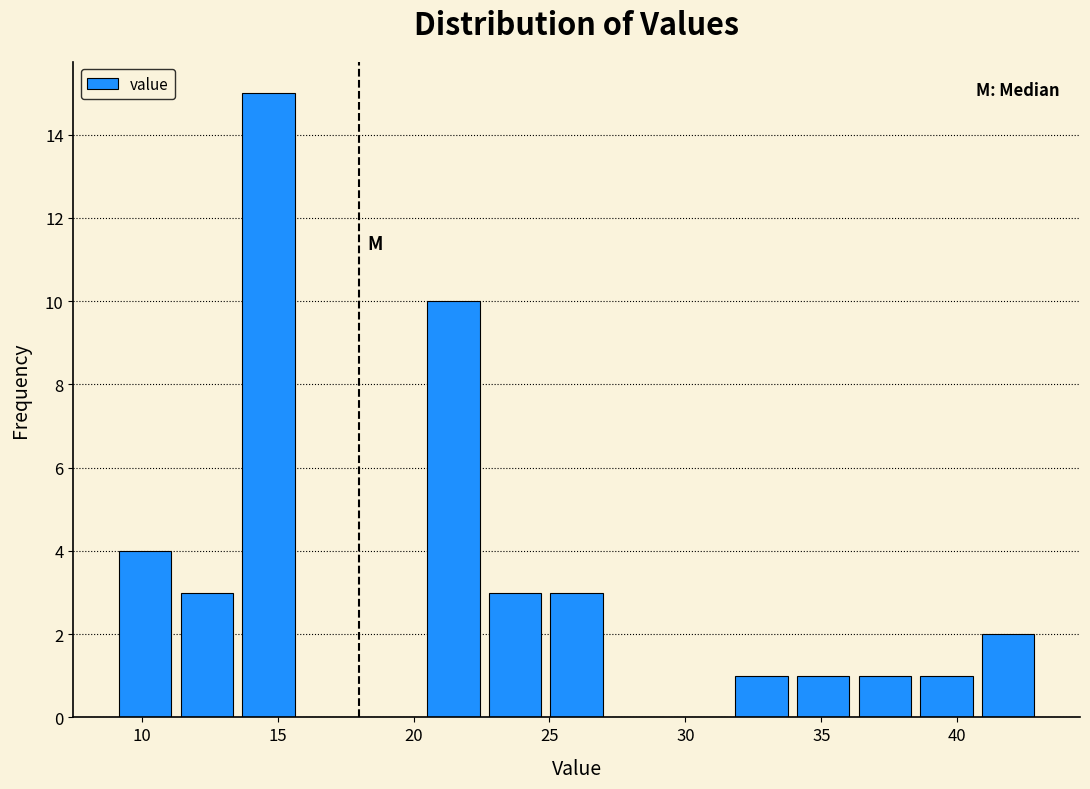

Which range on the x-axis has the tallest bar?

13.5 to 16.0